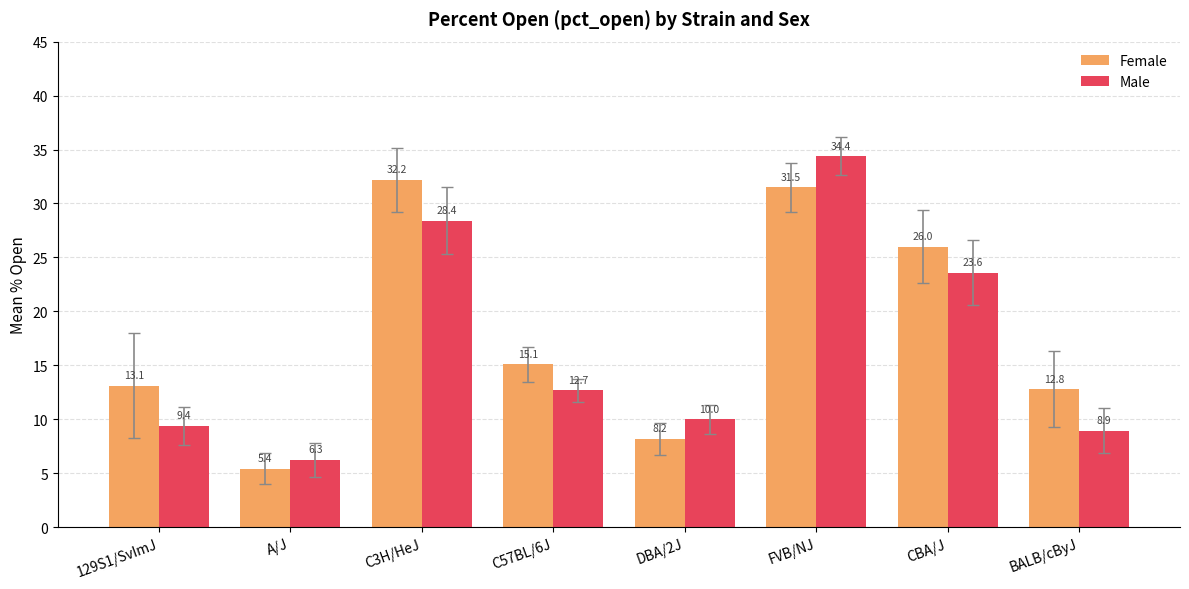

What is the value of the Female bar at the 7th from the left?

26.0